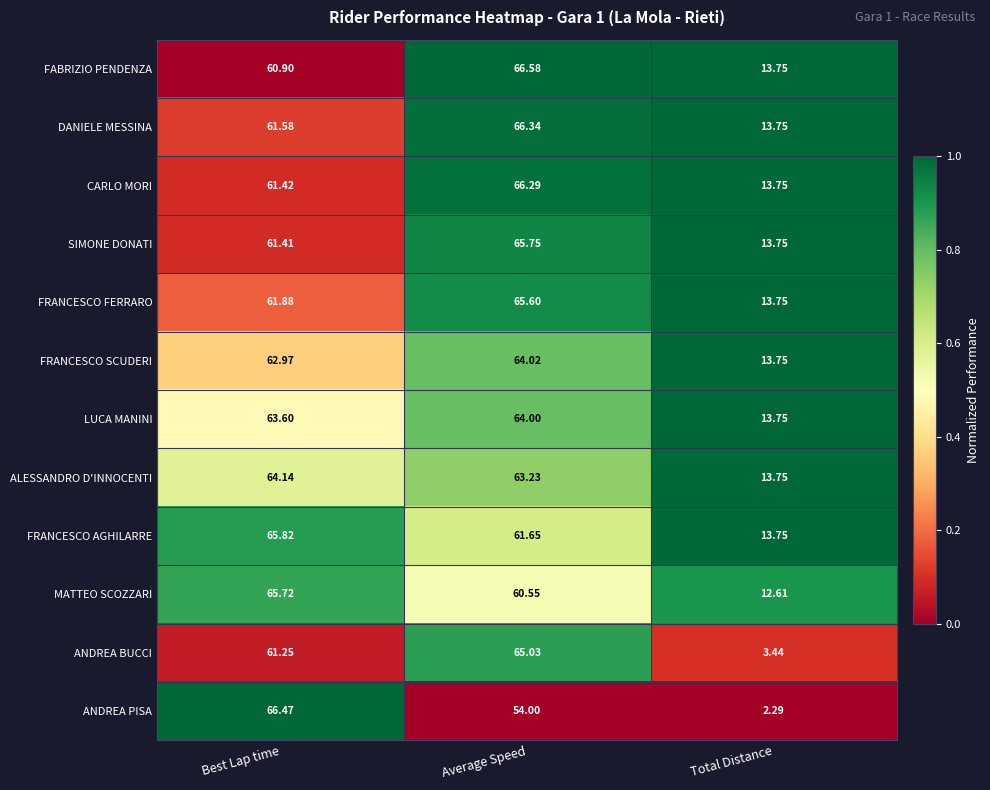

At which category is the sum across all series the highest?

Average Speed